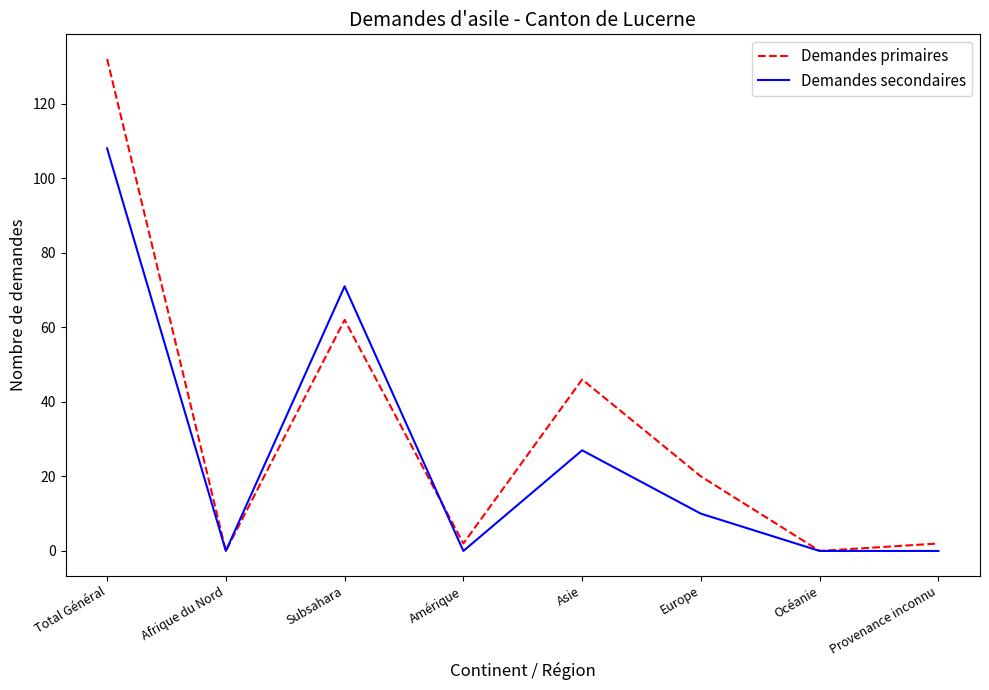

What is the difference between the second highest and second lowest values in the Demandes secondaires series?

71